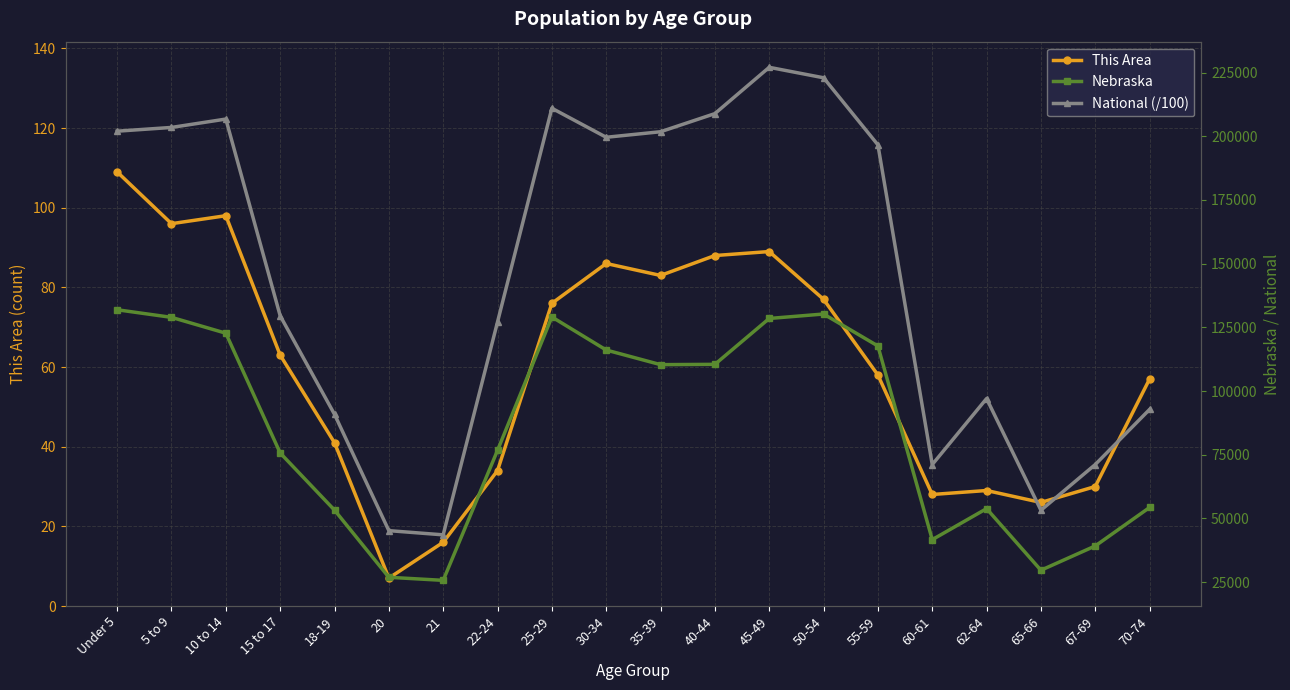

True or false: Nebraska has more than 2 points higher than both neighbors.

True